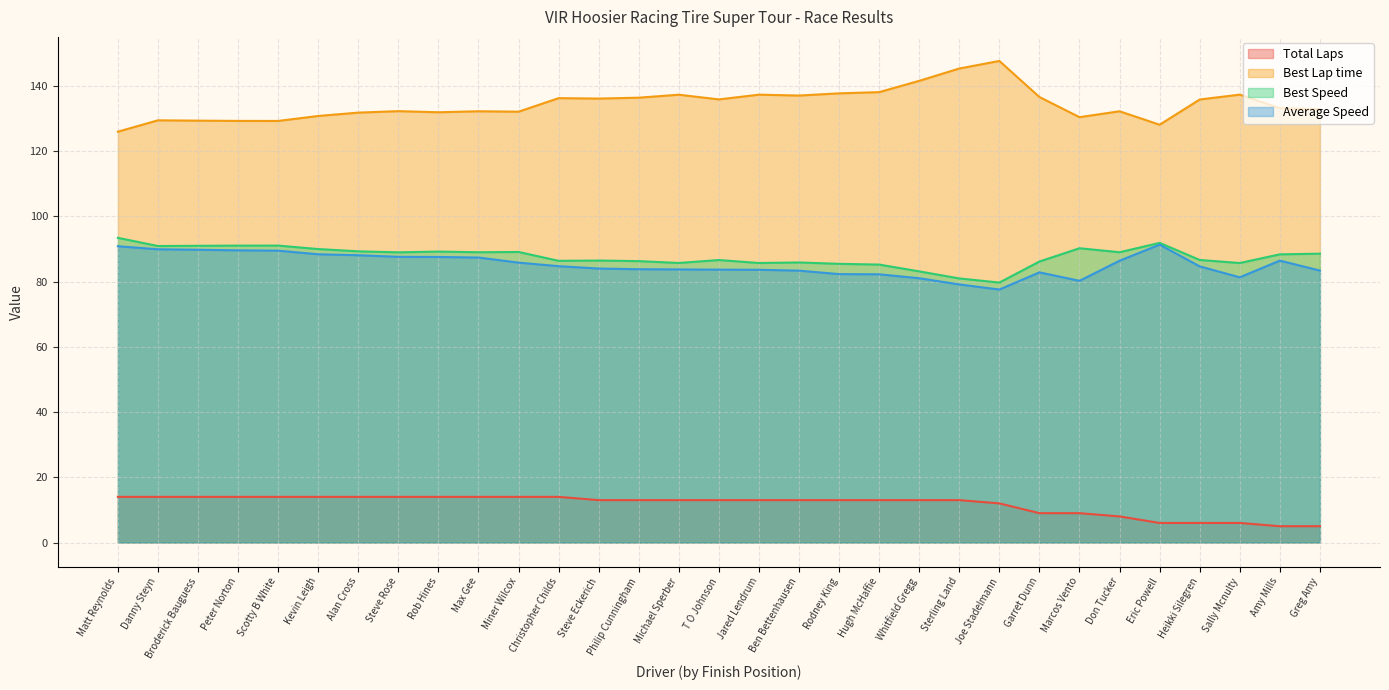

What is the average value of the Total Laps series?

11.7